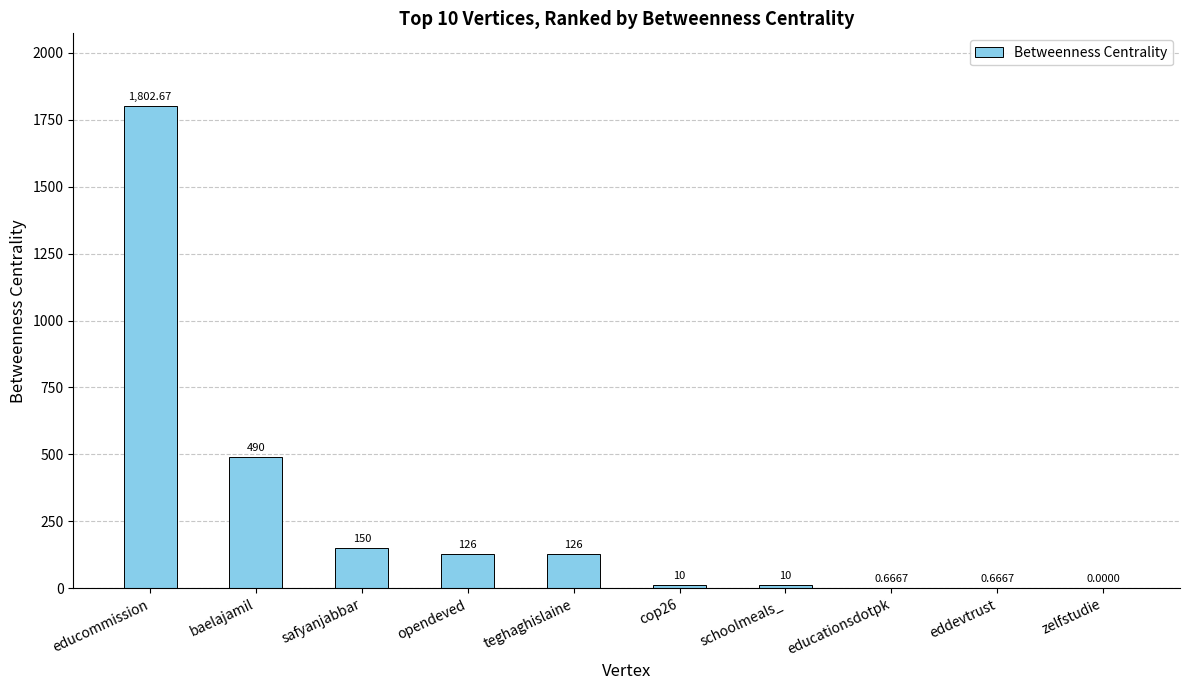

Which has a higher value, educationsdotpk or schoolmeals_?

schoolmeals_